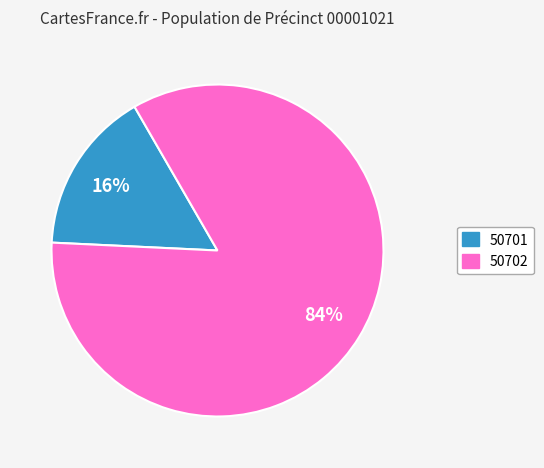

To the nearest percent, what is the average slice percentage?

50%